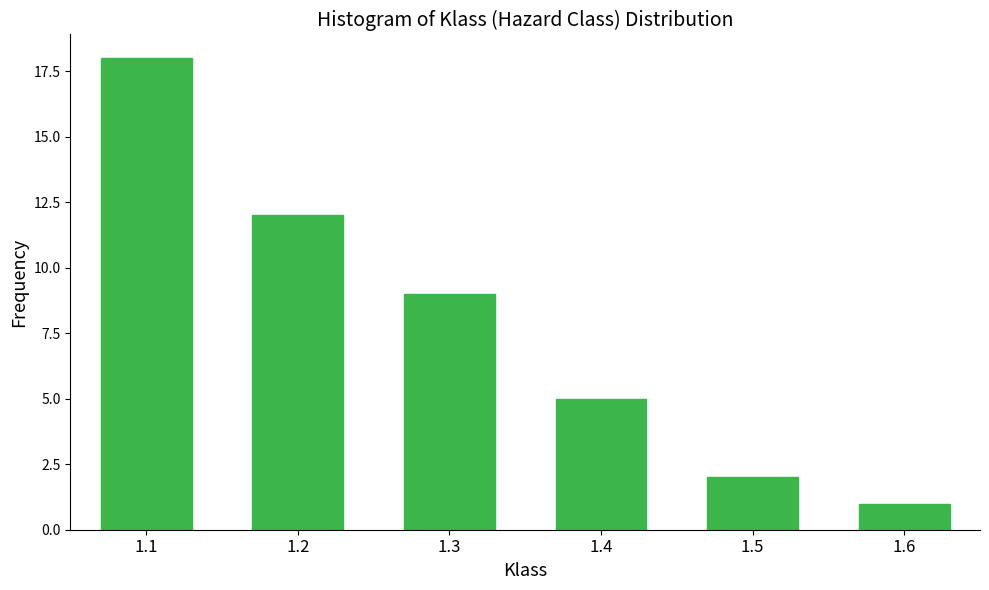

Reading left to right, extract all data points from this chart.

1.1=18	1.2=12	1.3=9	1.4=5	1.5=2	1.6=1